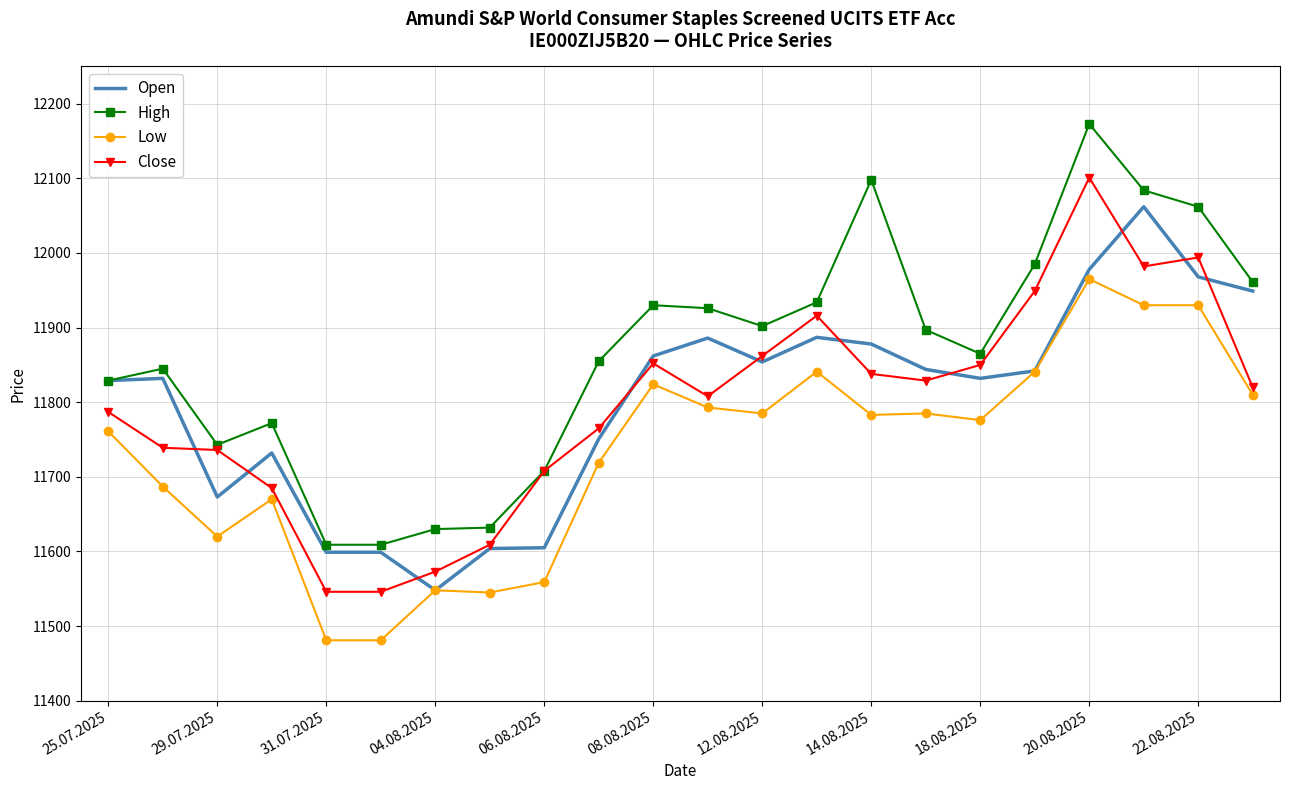

List the series in order of their peak value, lowest first.

Low, Open, Close, High